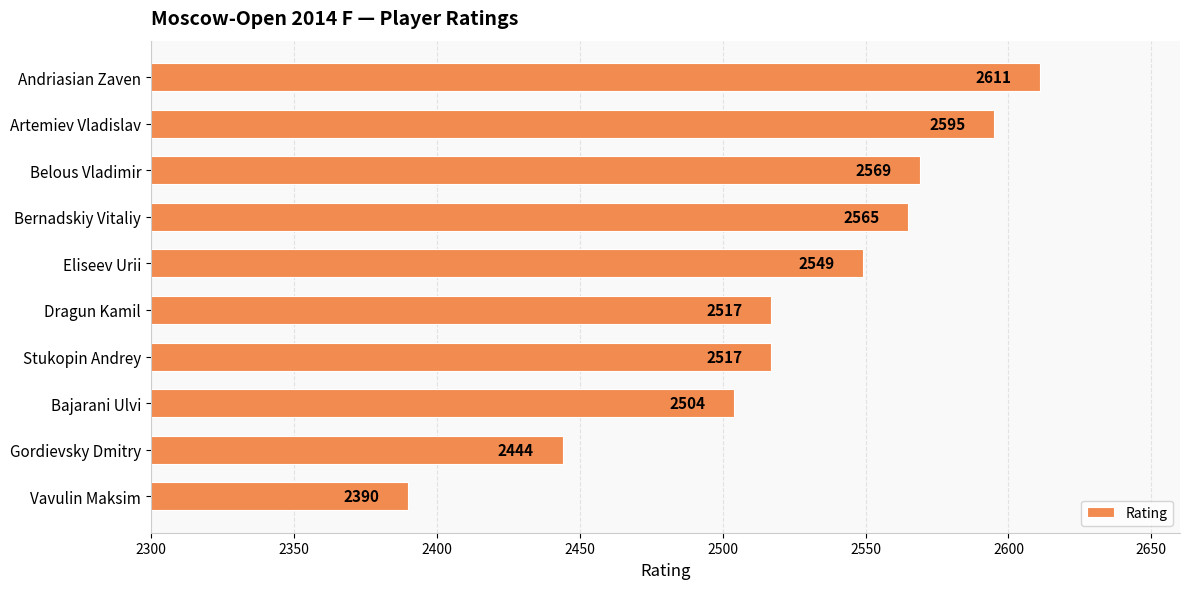

The chart shows a value of 2595 at Artemiev Vladislav. True or false?

True